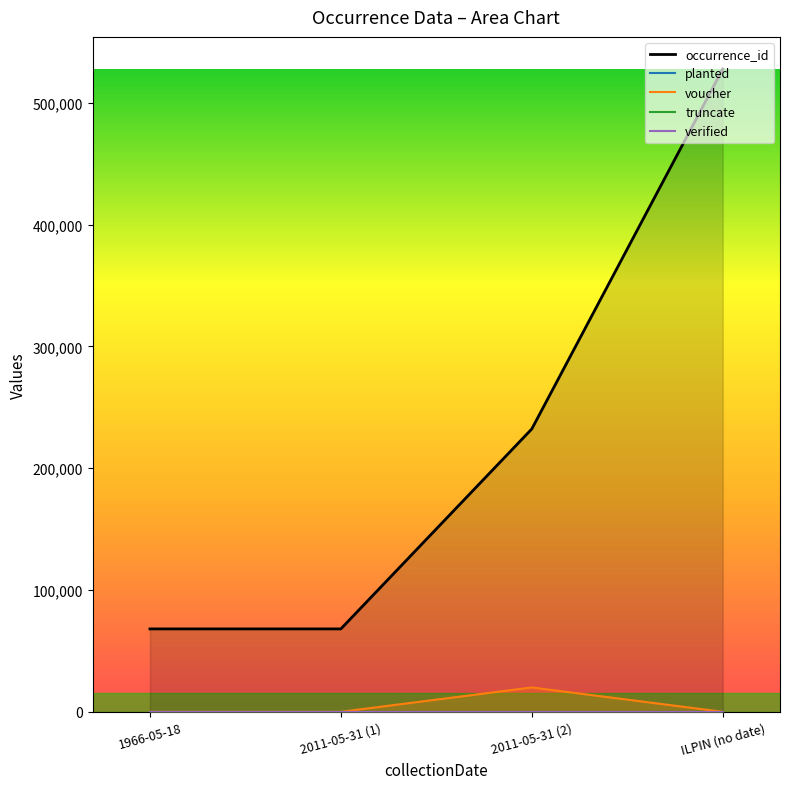

What is the sum of the voucher values at 2011-05-31 (2) and 2011-05-31 (1)?

20000